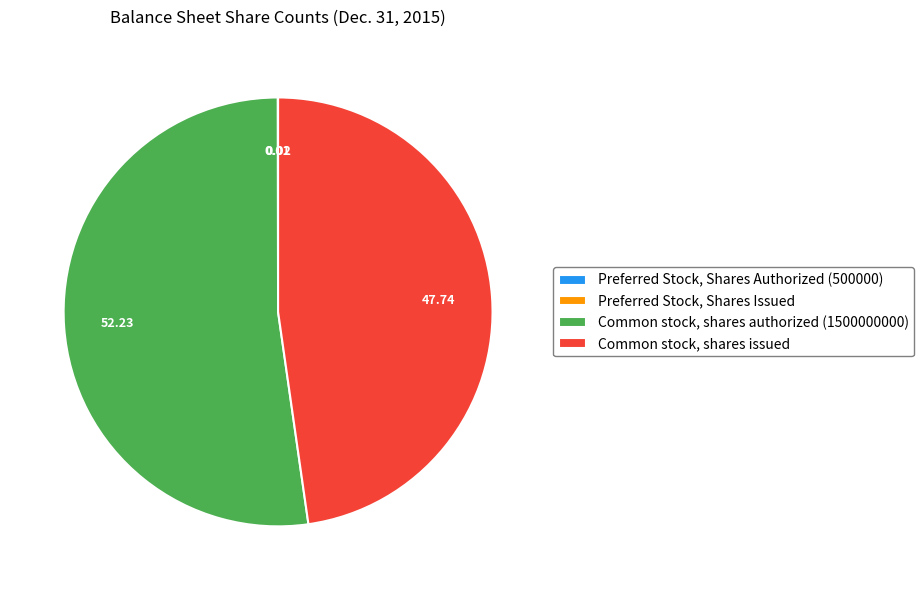

Is Common stock, shares issued the majority of the pie?

No